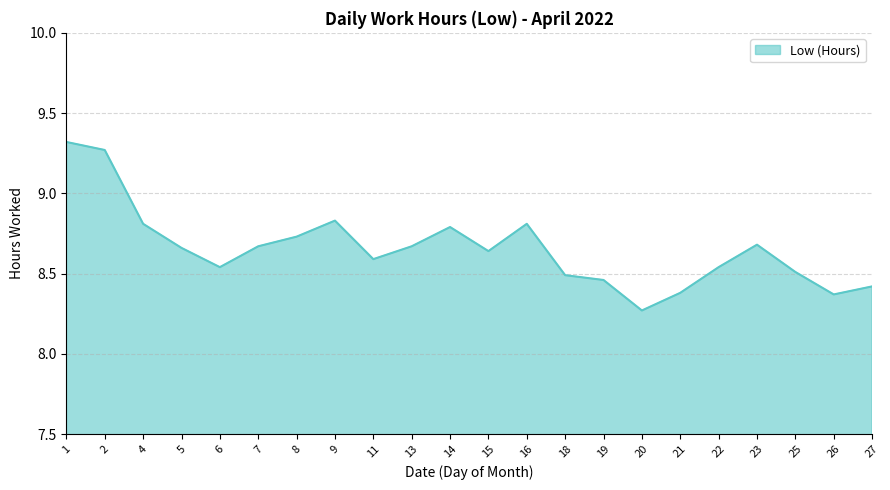

Which category has the lowest value across all series?

20